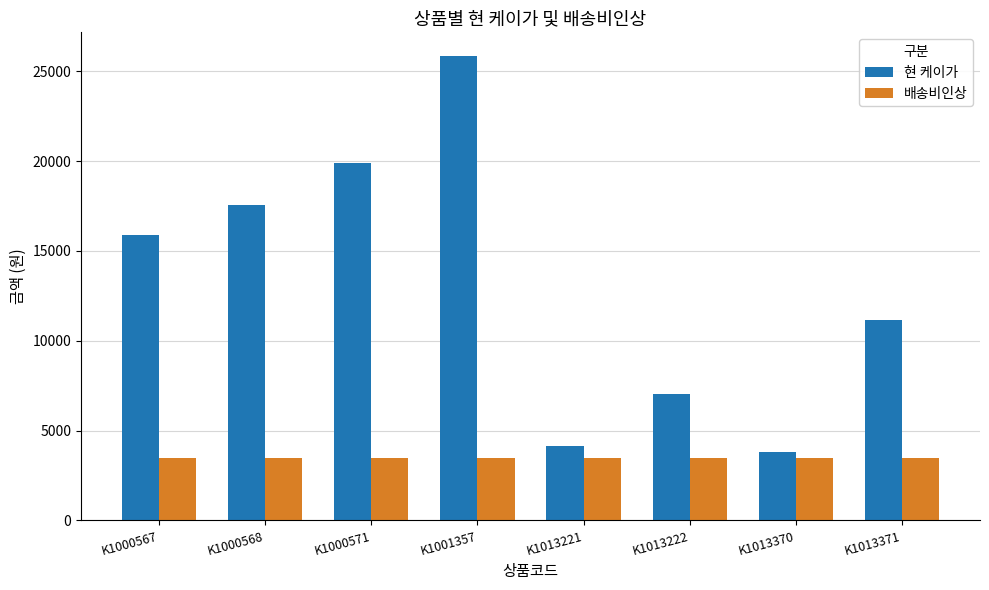

Reading left to right, what are all the values shown in this chart?

현 케이가: K1000567=15862	K1000568=17556	K1000571=19866	K1001357=25872	K1013221=4120	K1013222=7020	K1013370=3820	K1013371=11180
배송비인상: K1000567=3500	K1000568=3500	K1000571=3500	K1001357=3500	K1013221=3500	K1013222=3500	K1013370=3500	K1013371=3500